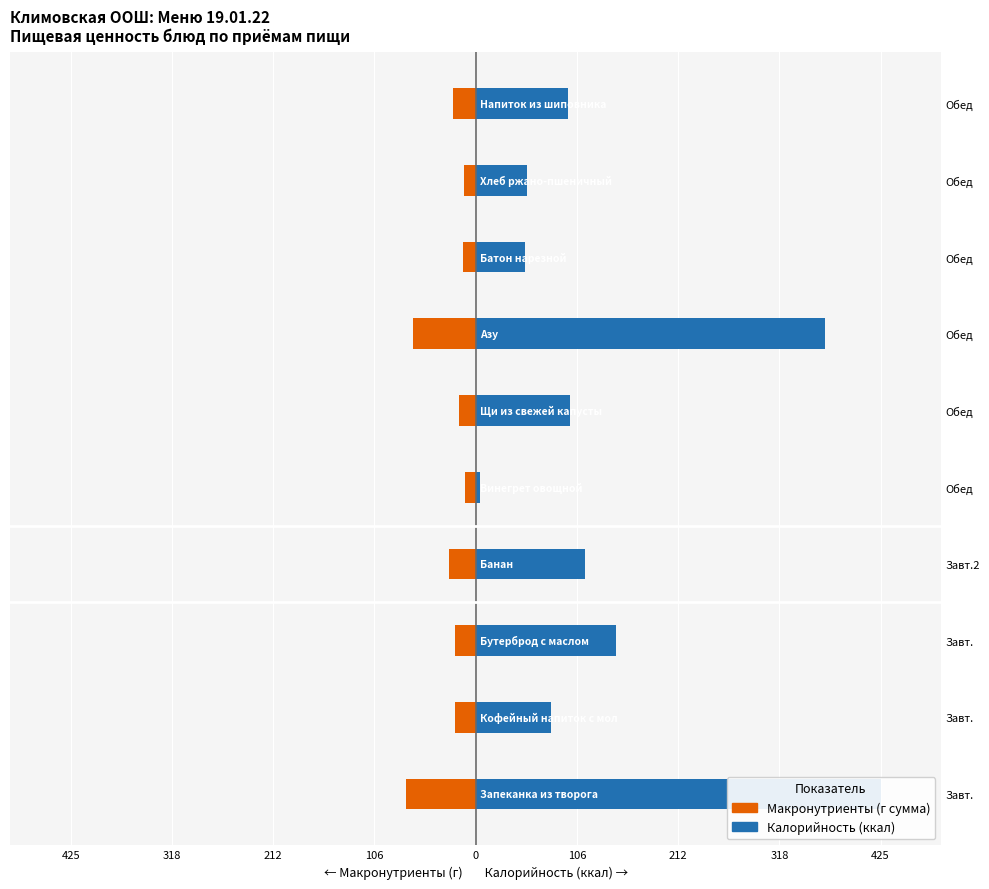

How many data points in Макронутриенты (сумма) are above -22?

4